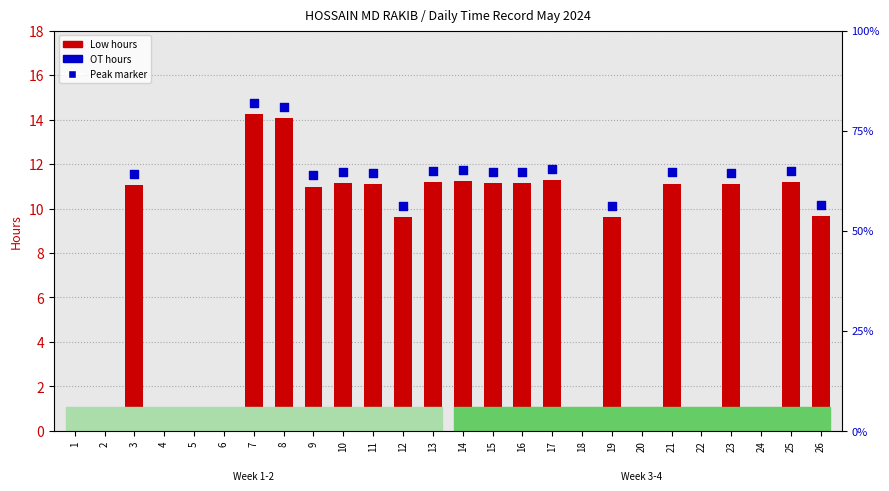

Is the value of Low (hours worked) at 20 greater than the value of OT (overtime) at 17?

No